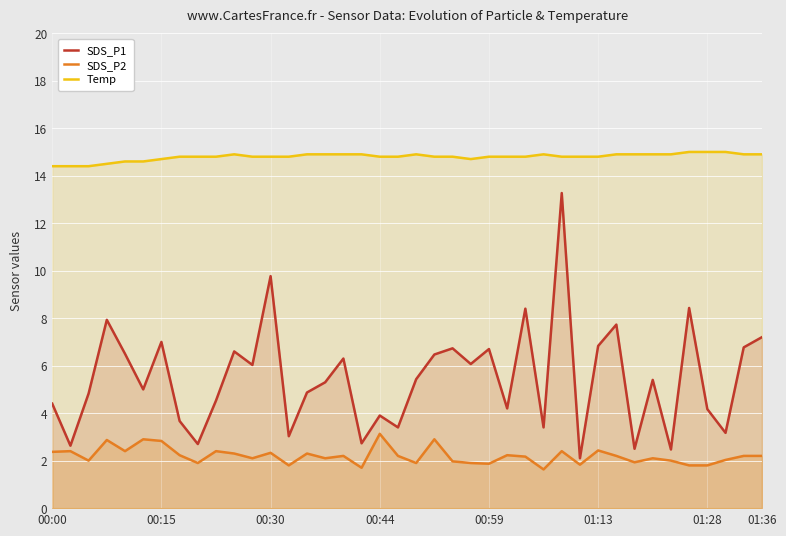

List the series in order of their peak value, highest first.

Temp, SDS_P1, SDS_P2